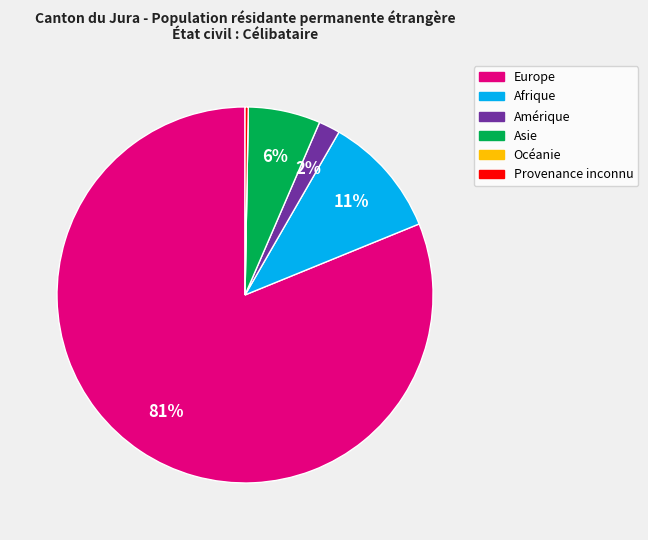

To the nearest percent, what is the difference between the largest and smallest slice percentages?

81%